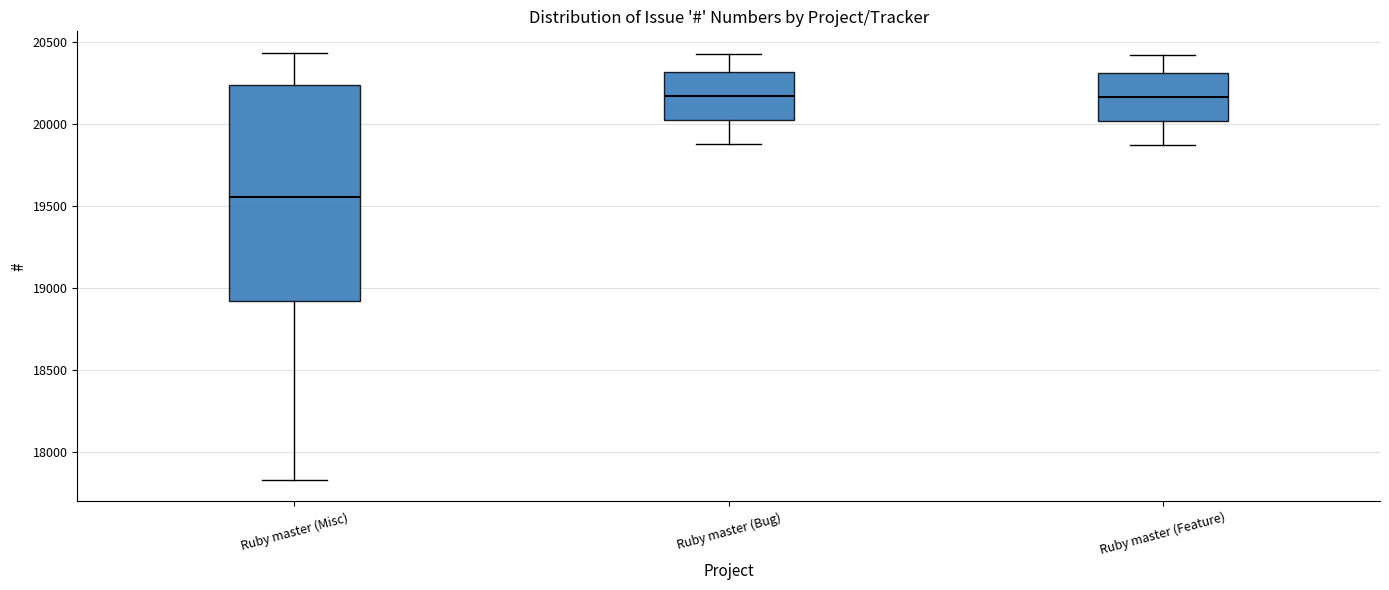

Reading left to right, transcribe this box plot: for each box, give where its median line is, the range the box spans, and where its two whiskers end, as read against the y-axis. The values are not printed on the chart, so give them approximately, as read against the axis.

Ruby master (Misc): median 19550, box 18900 to 20250, whiskers 17850 to 20450
Ruby master (Bug): median 20150, box 20050 to 20300, whiskers 19900 to 20450
Ruby master (Feature): median 20150, box 20000 to 20300, whiskers 19900 to 20400